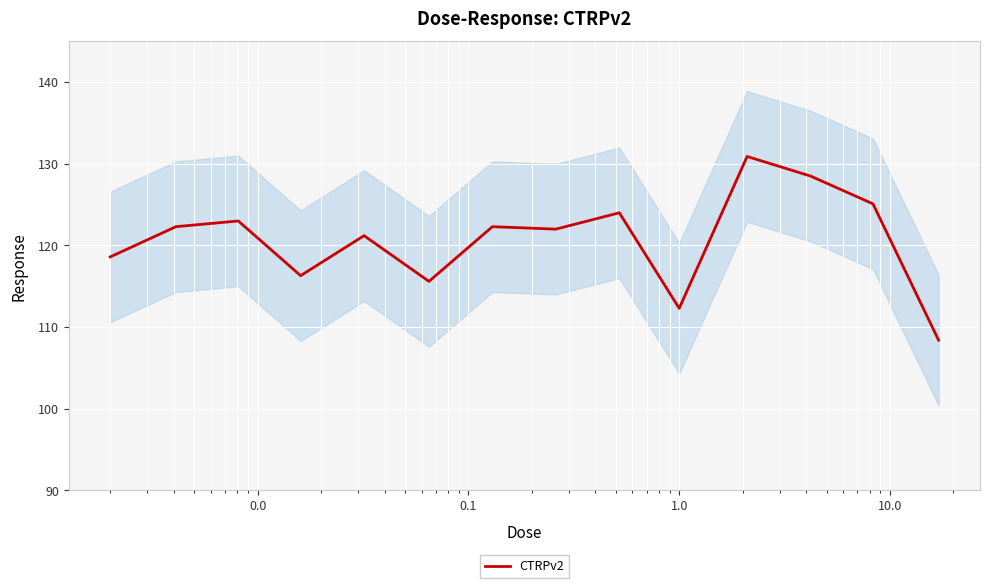

How many values are below 122?

6